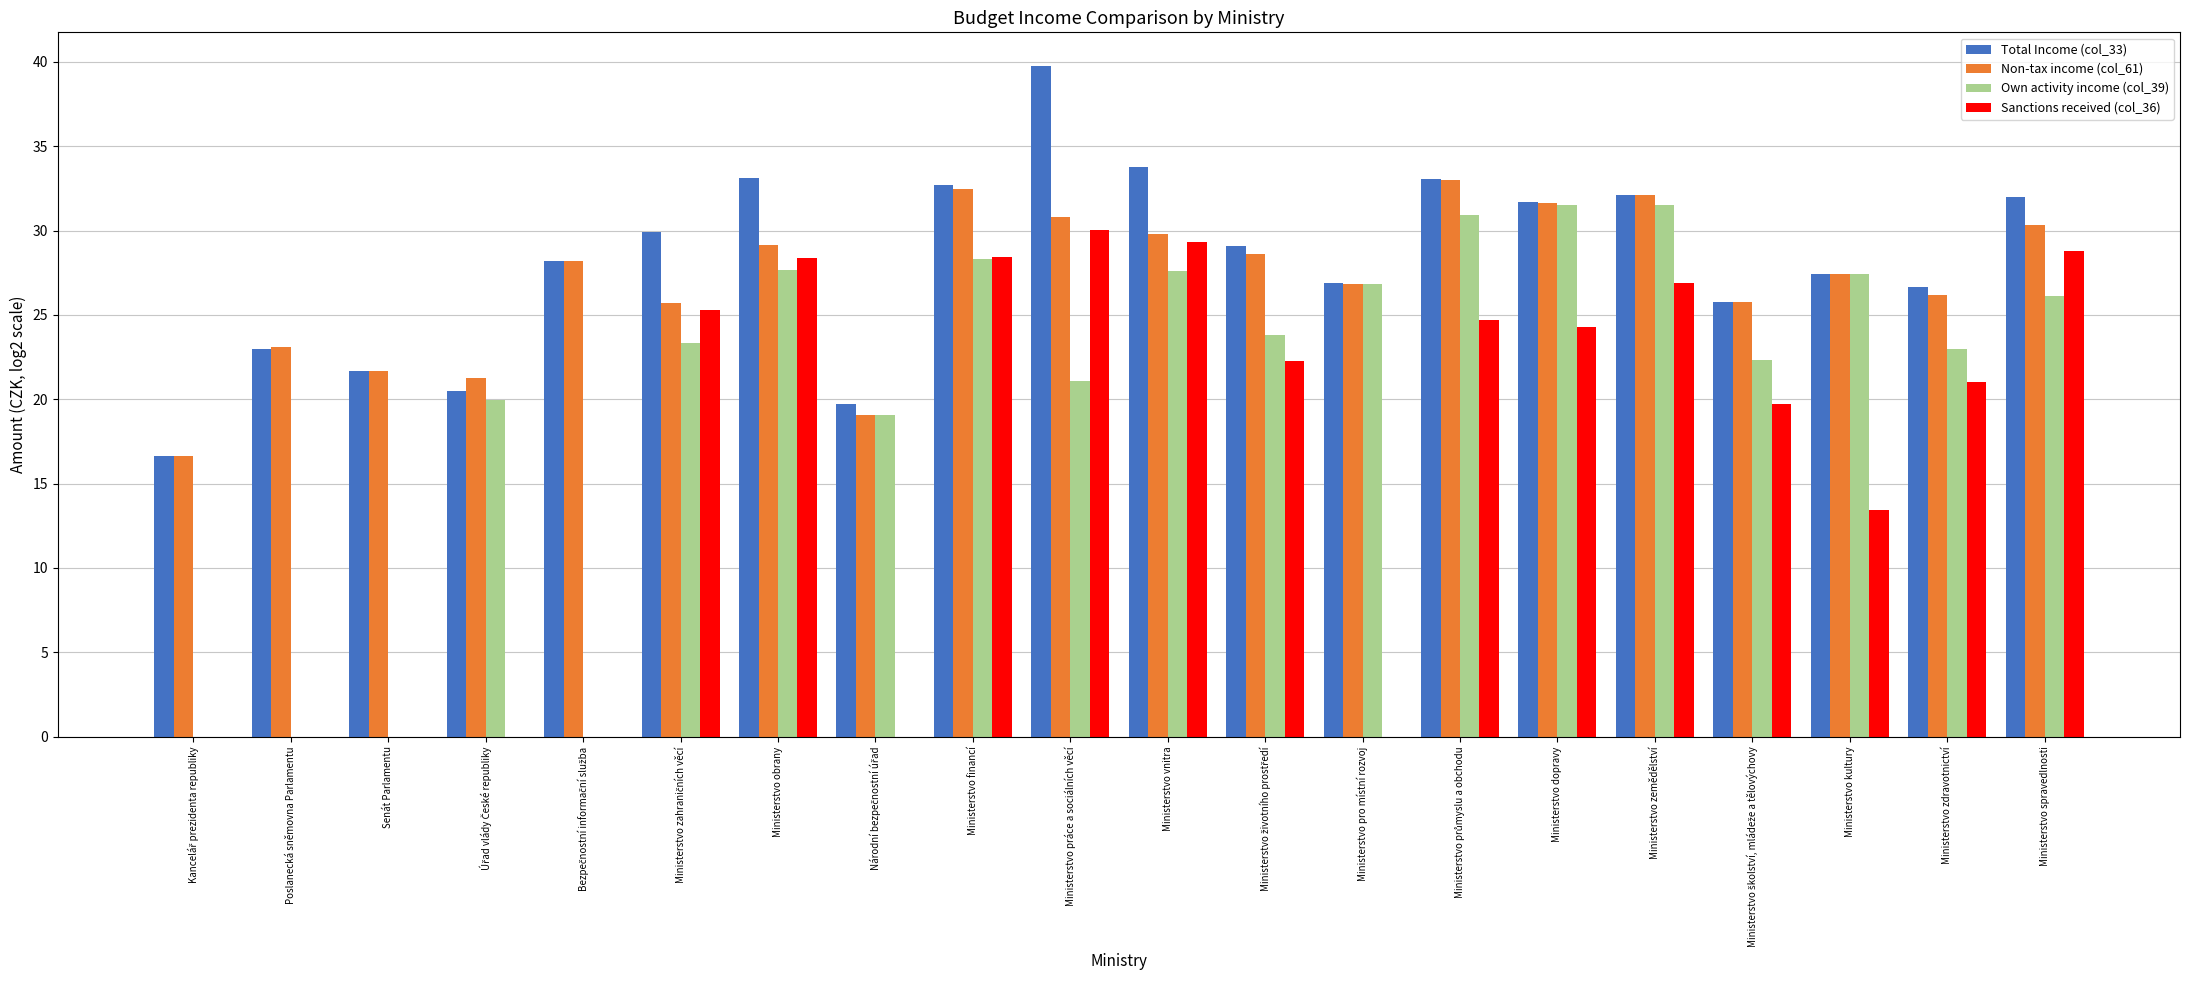

What are all the series names shown in the legend?

Total Income (col_33), Non-tax income (col_61), Own activity income (col_39), Sanctions received (col_36)